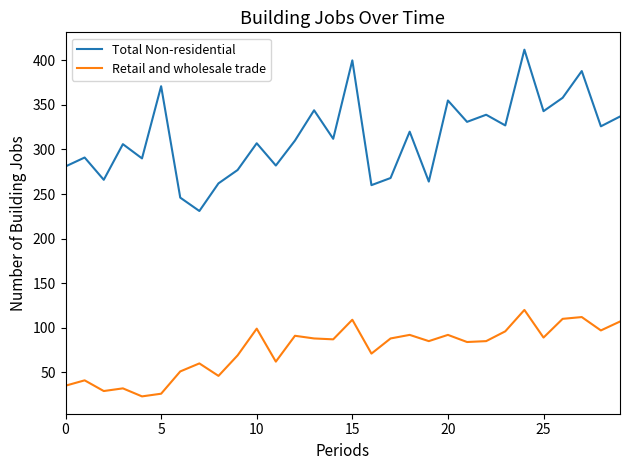

What is the lowest value of the Retail and wholesale trade series?

23